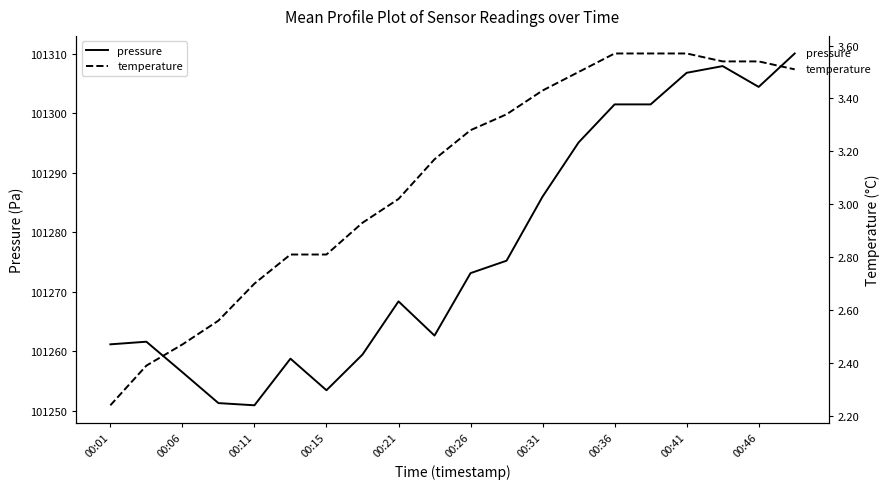

What is the highest value of the pressure series?

101310.1